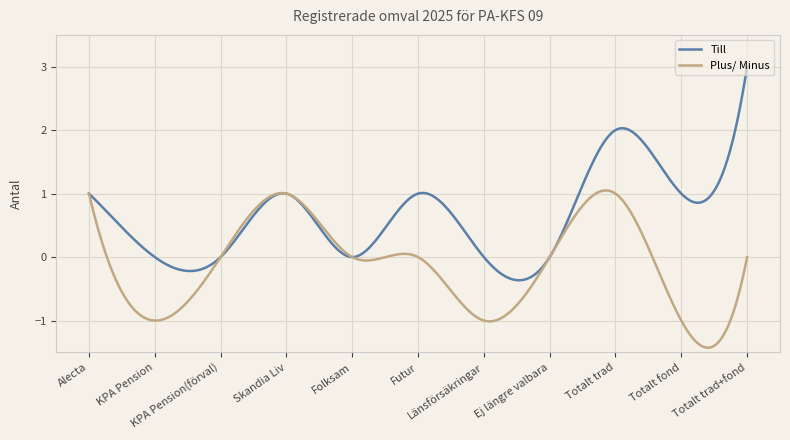

Which series has the largest total across all categories?

Till